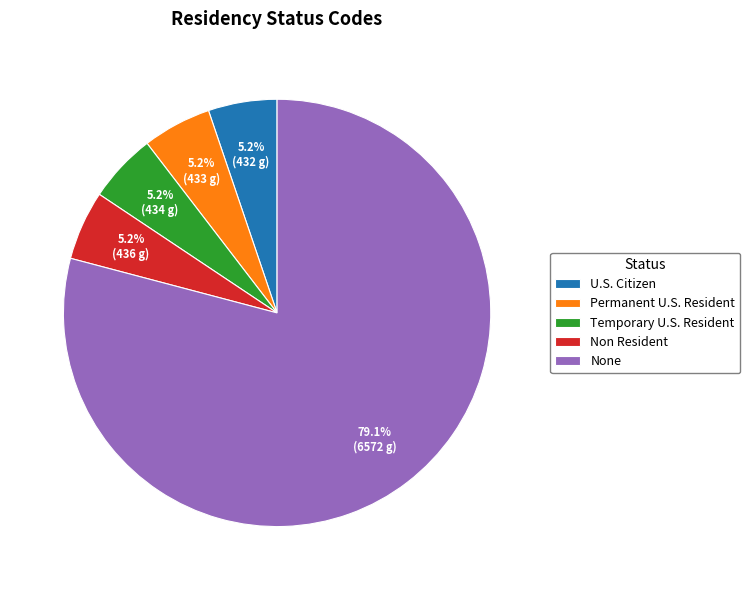

Approximately how many times larger is the value at U.S. Citizen compared to Permanent U.S. Resident?

1.0